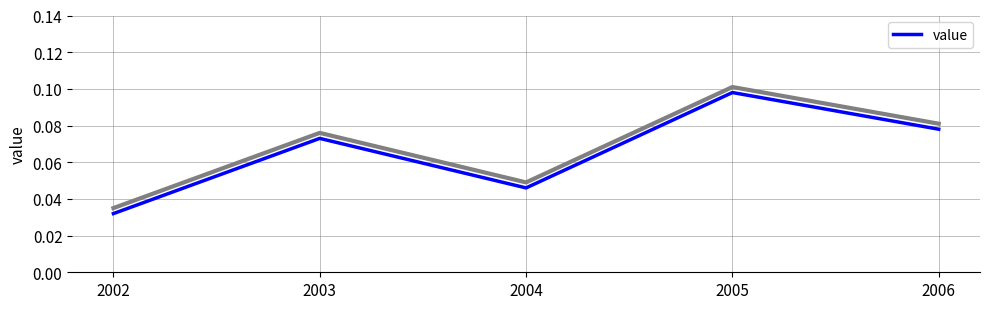

How many points are higher than both their immediate neighbors (excluding endpoints)?

2